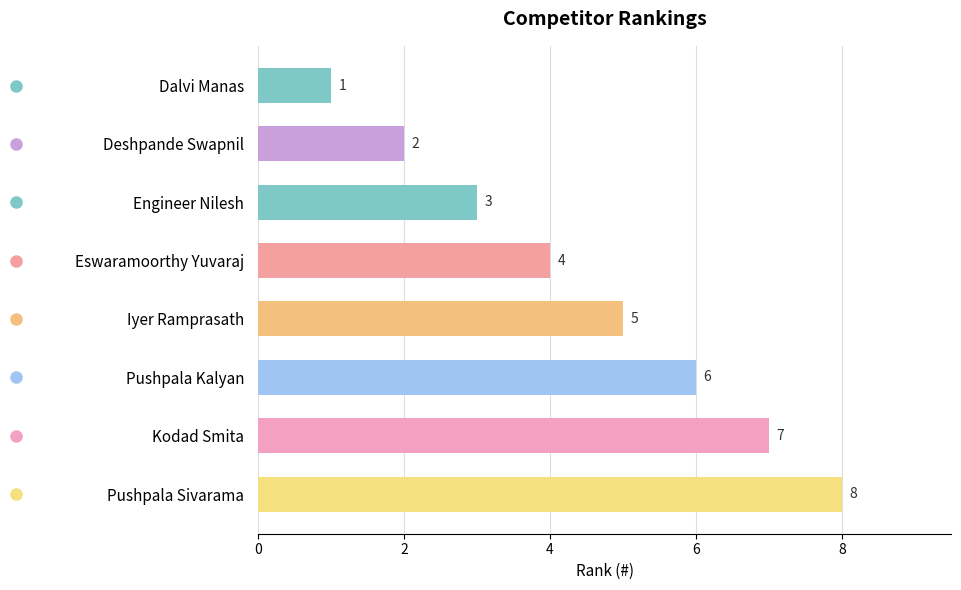

Which has a higher value, Deshpande Swapnil or Pushpala Sivarama?

Pushpala Sivarama